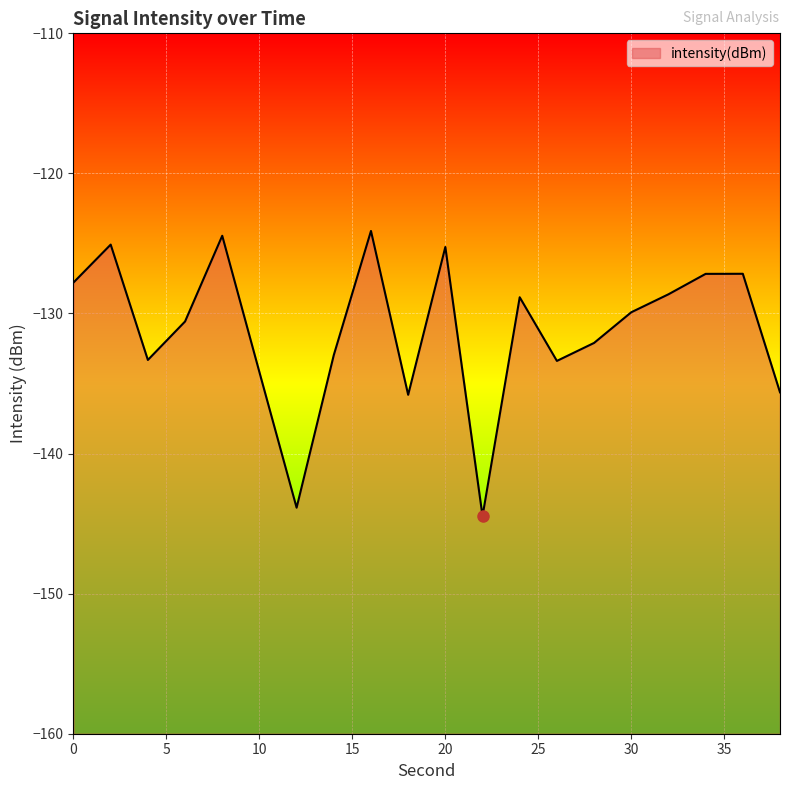

What is the average value?

-131.2